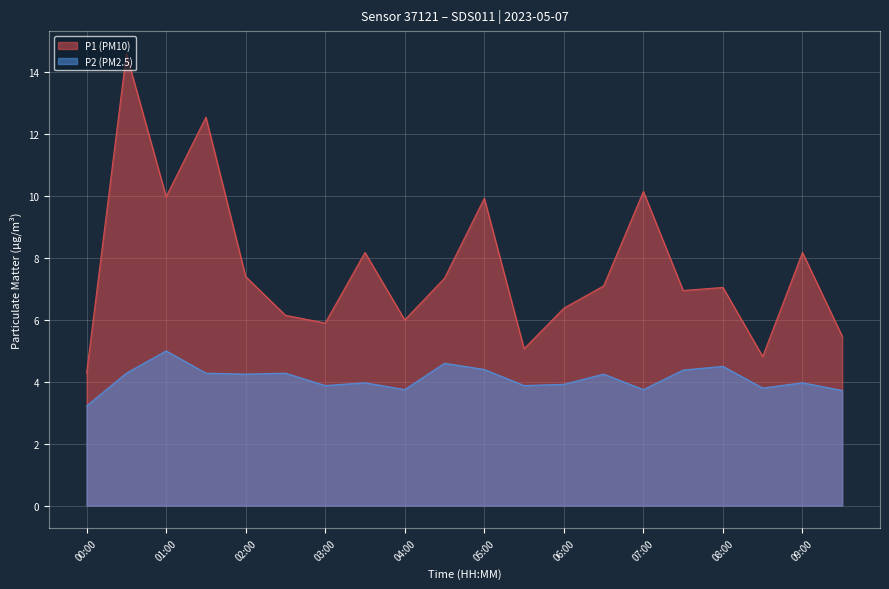

Reading left to right, what are all the values shown in this chart?

P1: 4.3	14.6	10.0	12.6	7.4	6.2	5.9	8.2	6.0	7.3	9.9	5.1	6.4	7.1	10.2	7.0	7.0	4.8	8.2	5.5
P2: 3.2	4.3	5.0	4.3	4.2	4.3	3.9	4.0	3.8	4.6	4.4	3.9	3.9	4.2	3.8	4.4	4.5	3.8	4.0	3.7